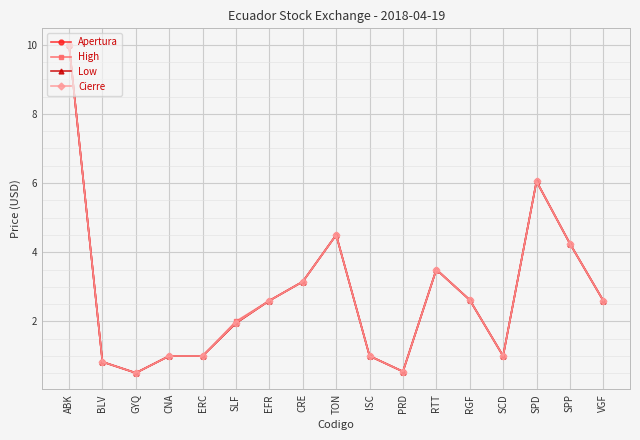

Where is Low nearest to the value 5?

TON